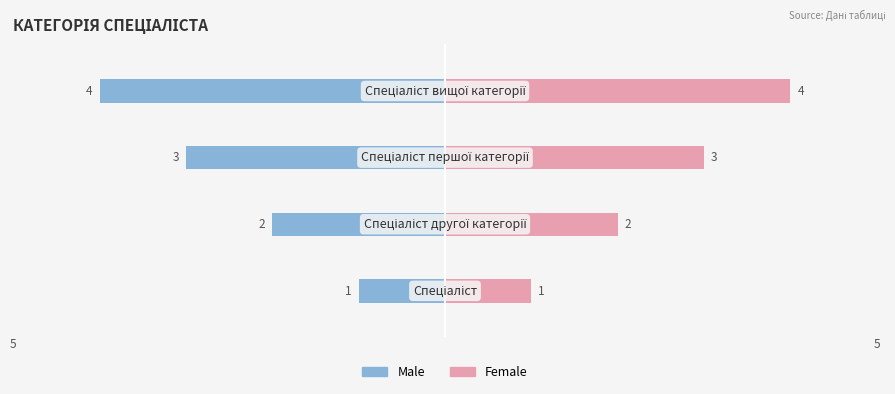

What is the approximate value of Male at 0?

-1